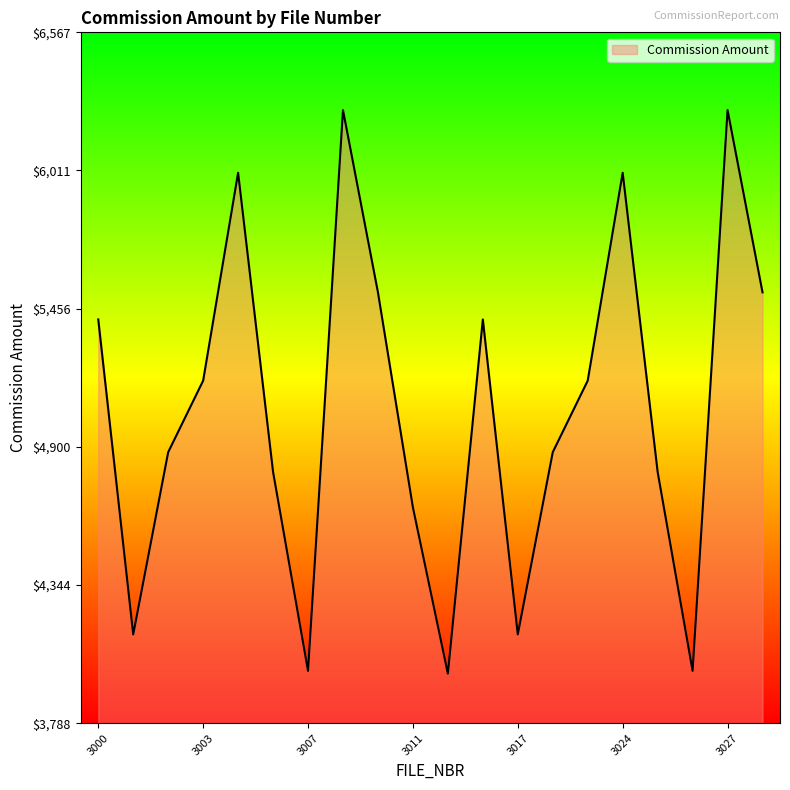

What is the greatest value displayed?

6254.6